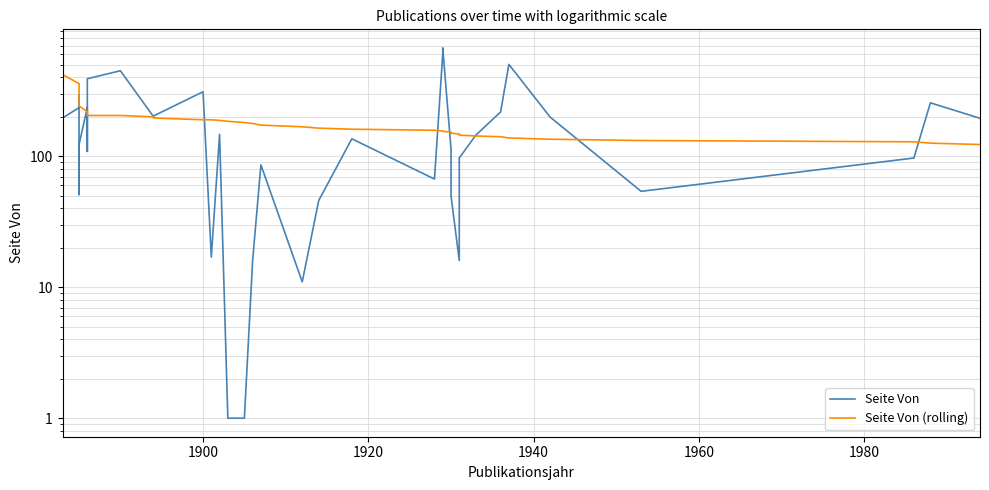

Which series has the largest total across all categories?

Seite Von (rolling)